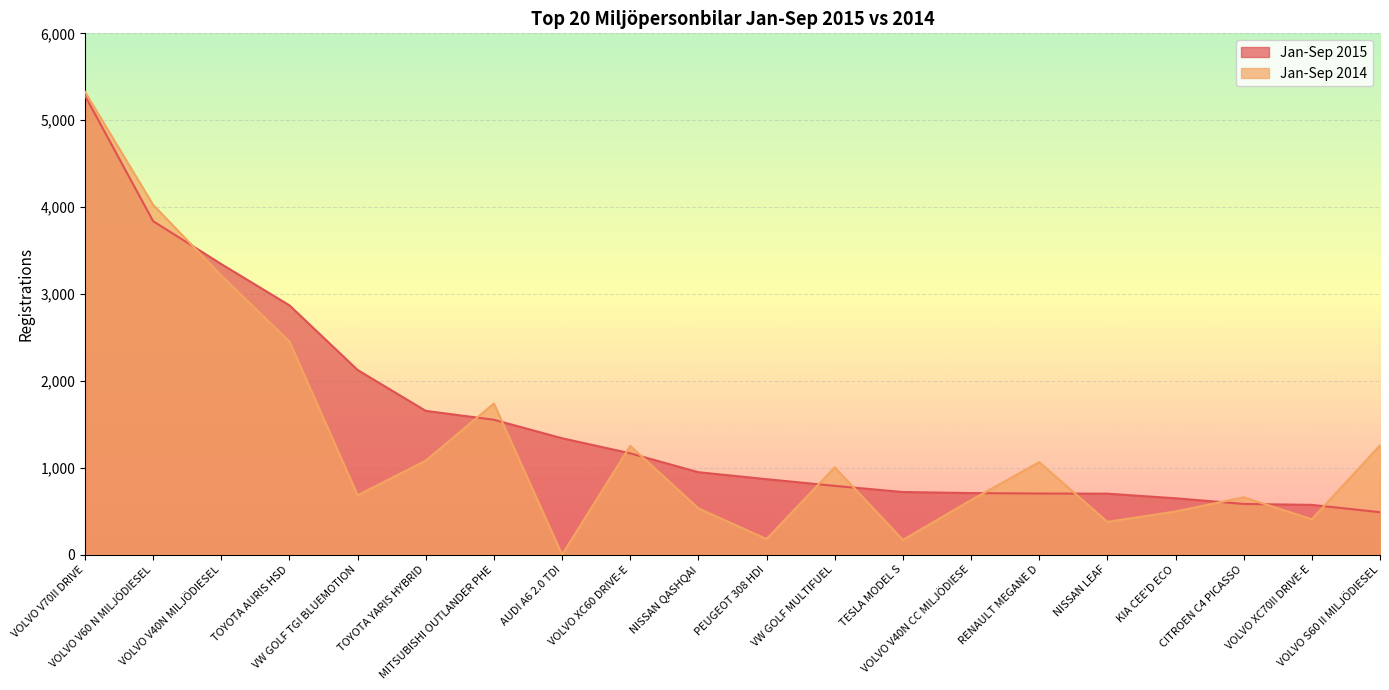

What is the difference between the maximum and minimum values in the Jan-Sep 2015 series?

4796